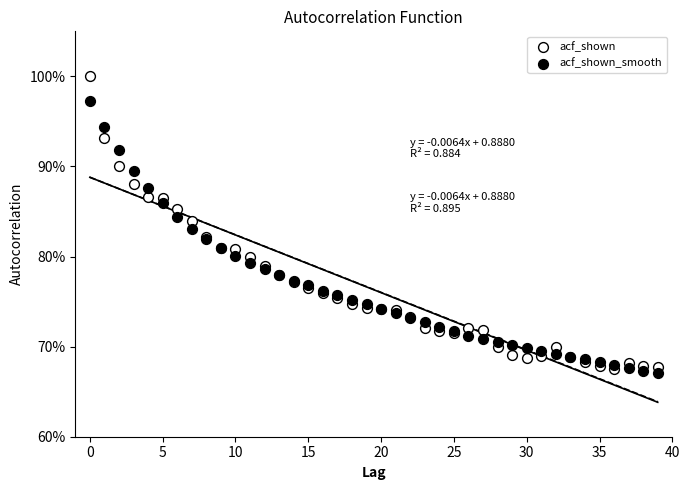

What are all the series names shown in the legend?

acf_shown, acf_shown_smooth